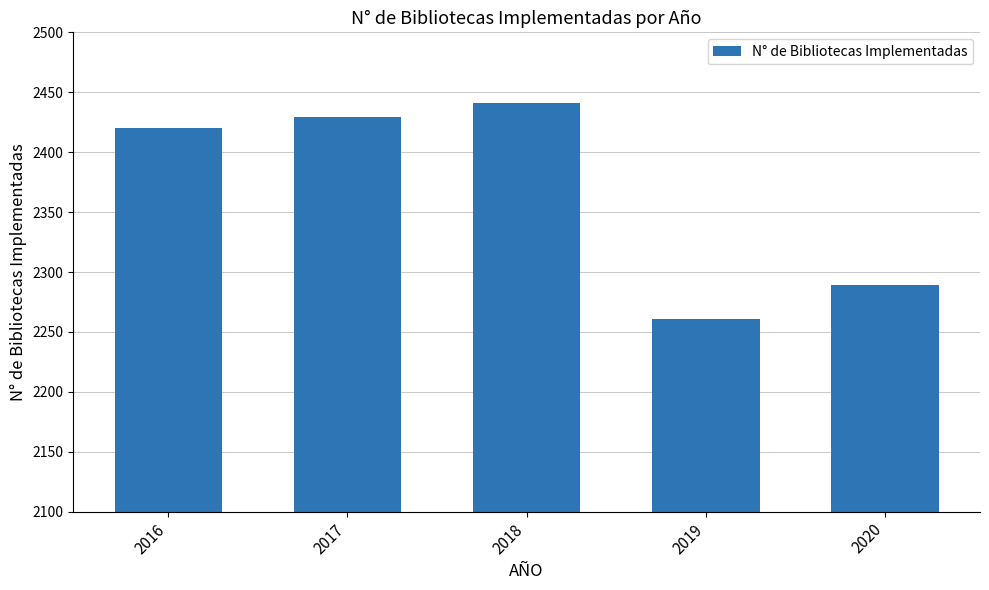

True or false: the data shows 3448 at 2020.

False